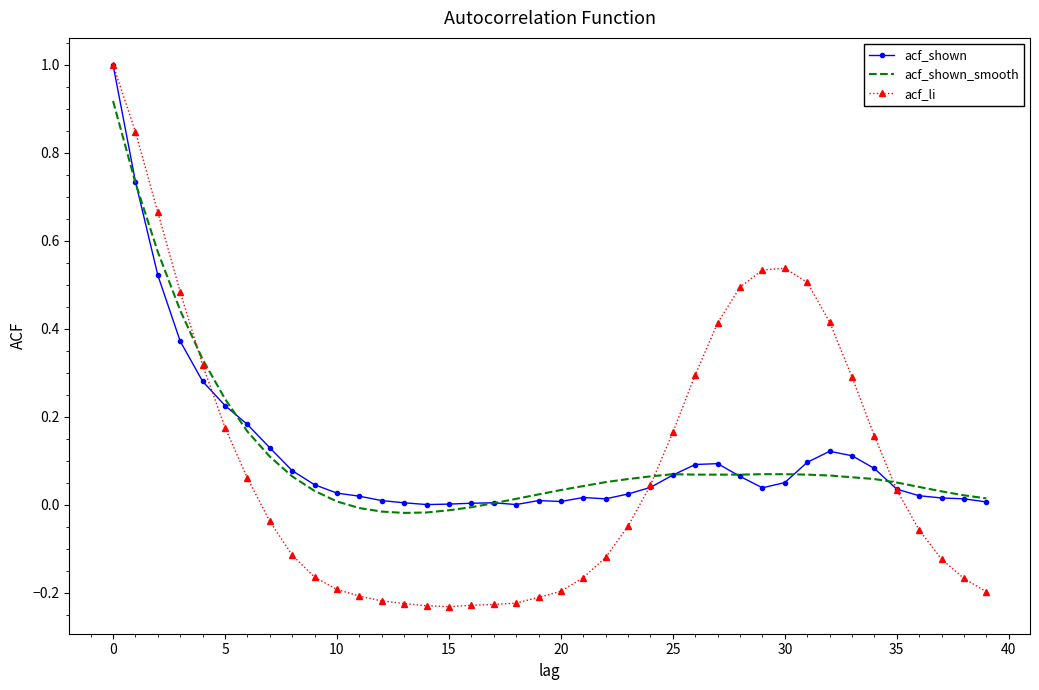

What is the maximum value shown in the chart?

1.0